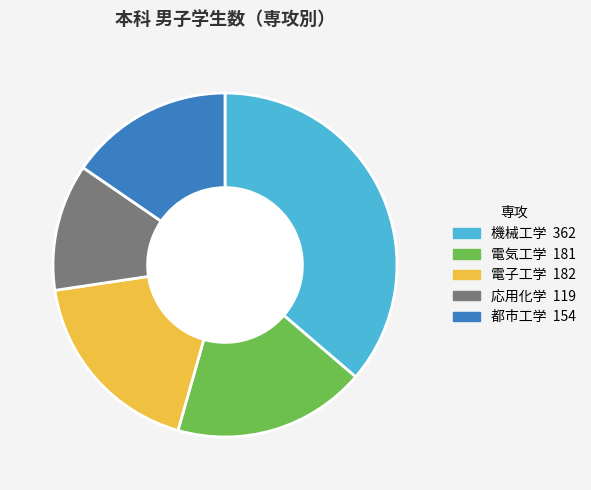

Does 電気工学 account for over 50% of the chart?

No